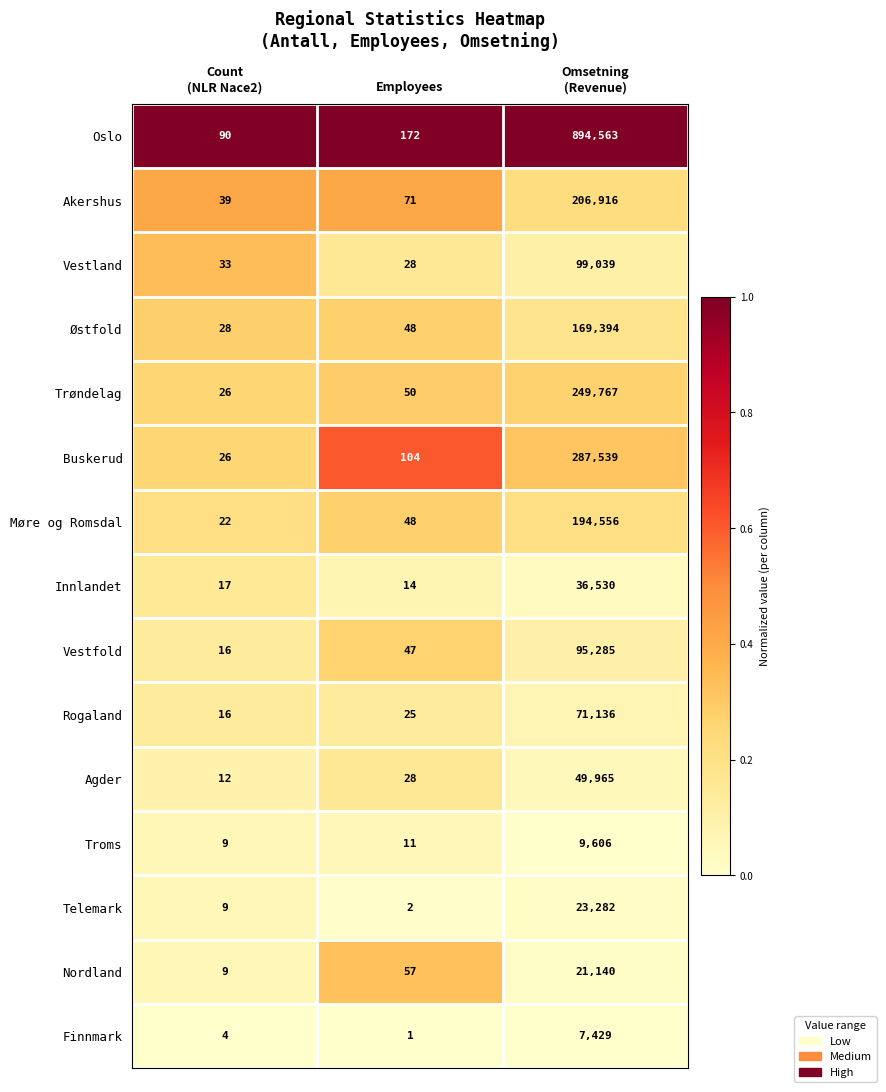

Which series has the largest range (max minus min)?

Oslo